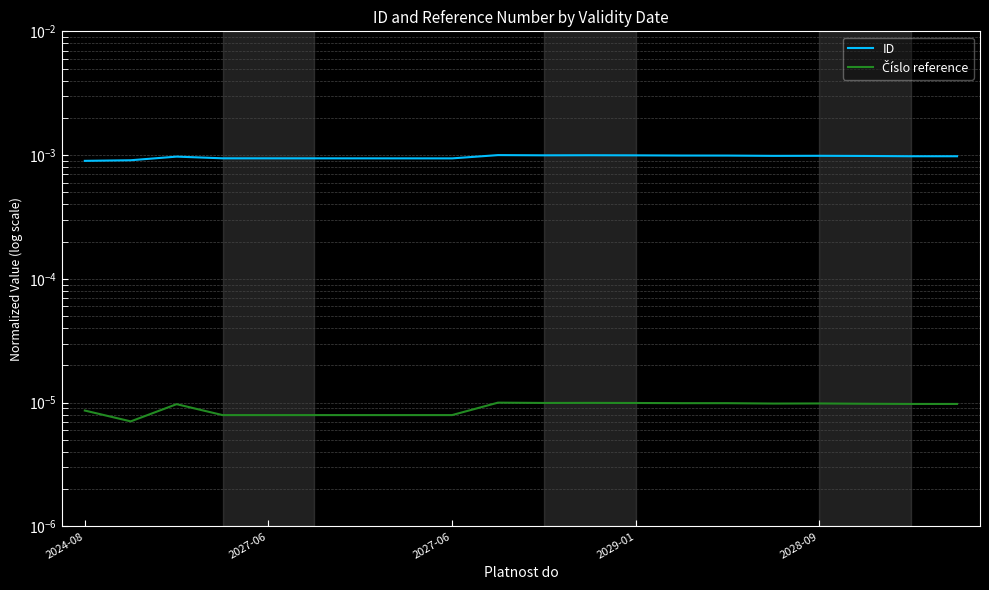

How many interior local peaks does the Číslo reference series have?

4